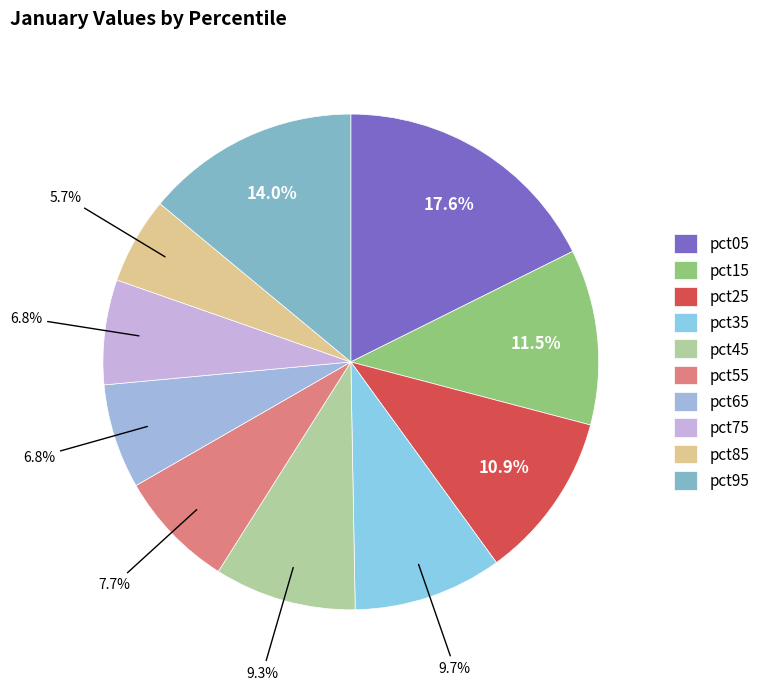

What percentage is the pct65 slice, to the nearest percent?

7%